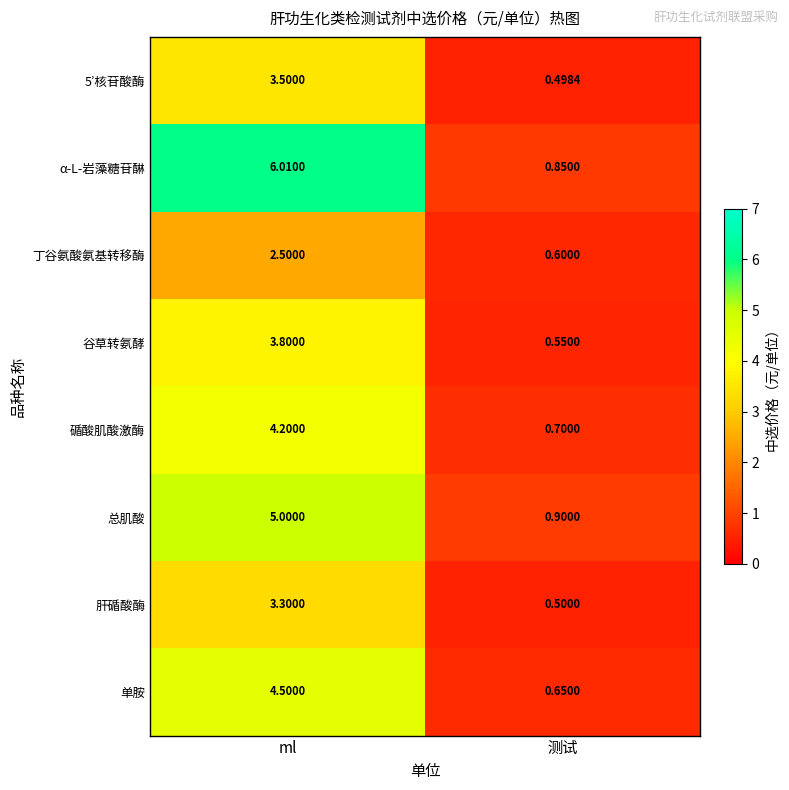

At which category does the chart reach its peak across all series?

ml